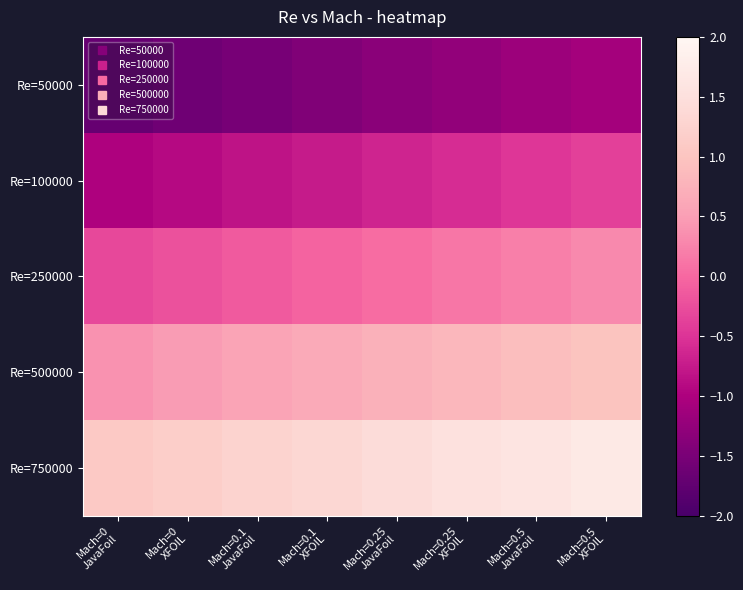

What is the smallest value displayed?

-1.7